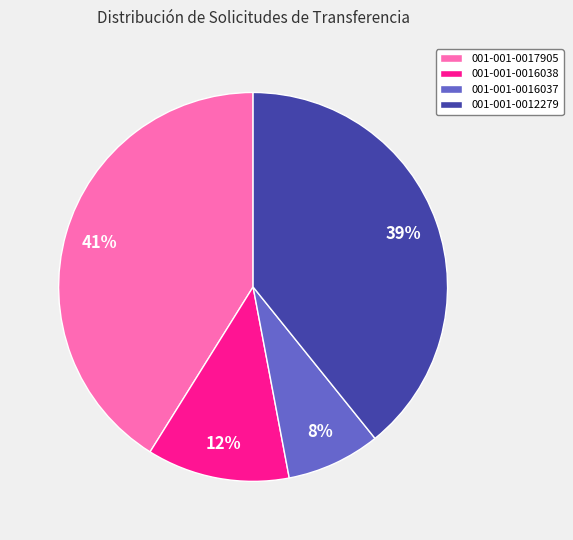

Count the number of slices in the pie.

4